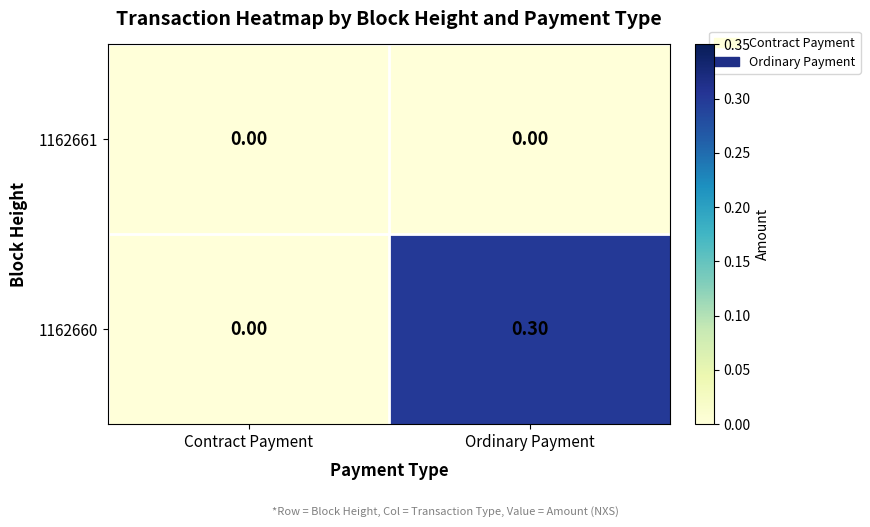

At which category is the sum across all series the highest?

Ordinary Payment